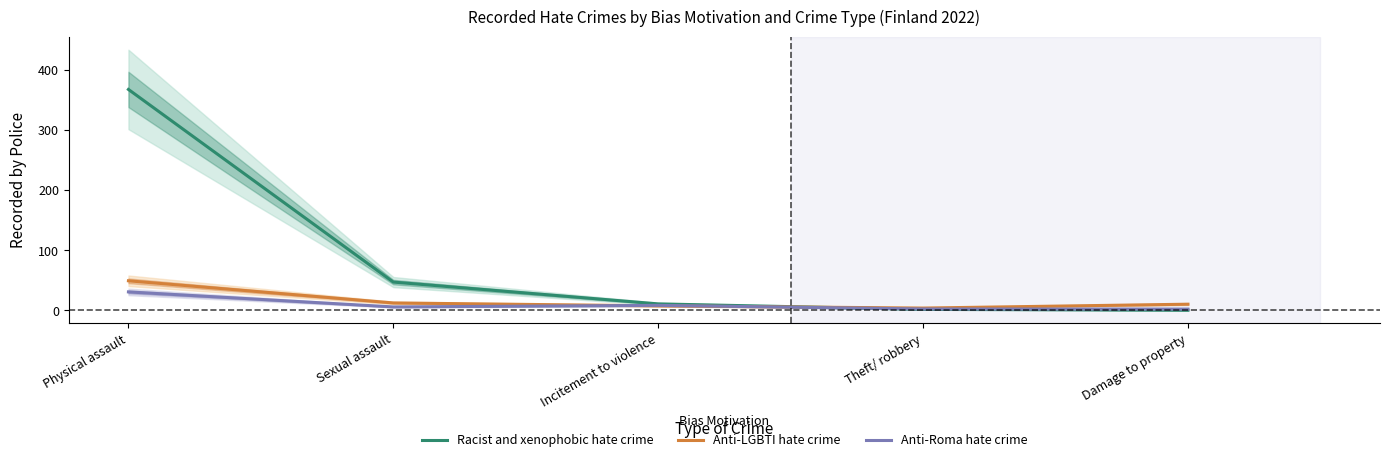

Reading left to right, extract all data points from this chart.

Racist and xenophobic hate crime: 367.2	46.8	10.5	1.4	0.0
Anti-LGBTI hate crime: 49.0	12.1	7.3	3.6	10.0
Anti-Roma hate crime: 30.5	5.5	8.1	2.1	1.9